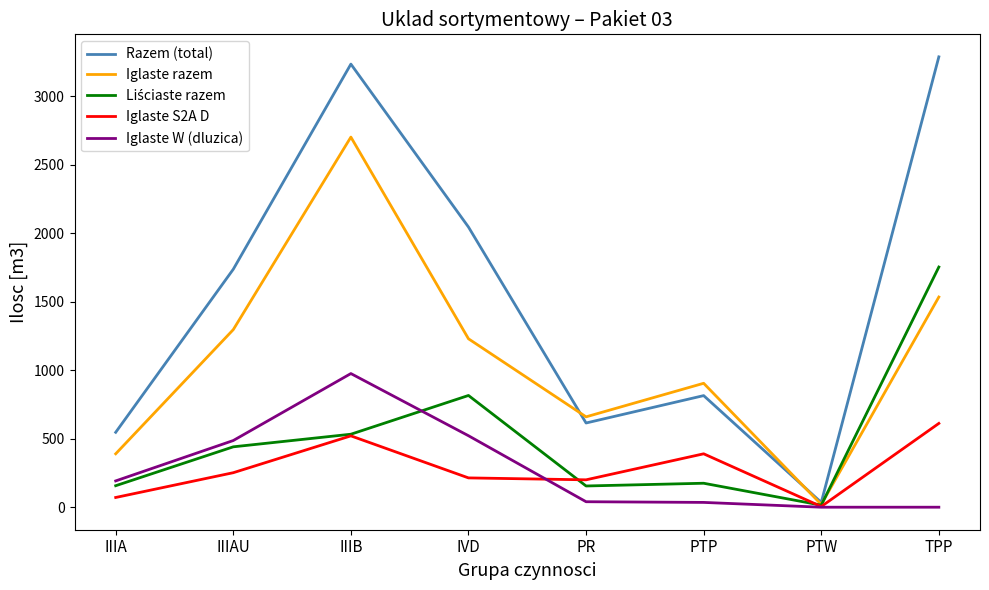

What is the maximum value shown in the chart?

3289